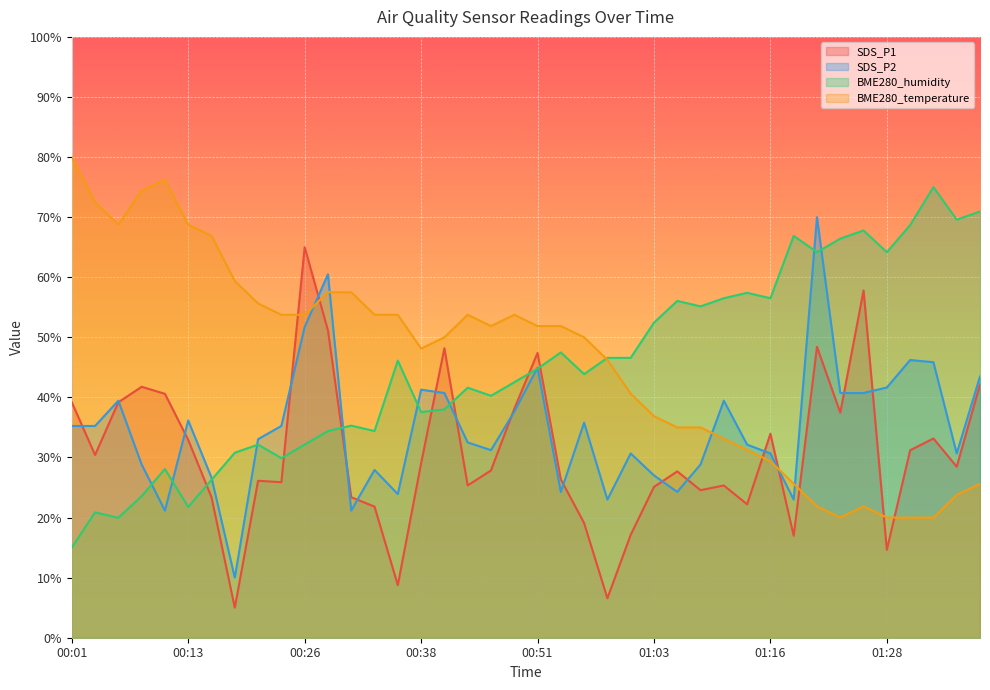

True or false: BME280_humidity and BME280_temperature intersect in this chart.

True